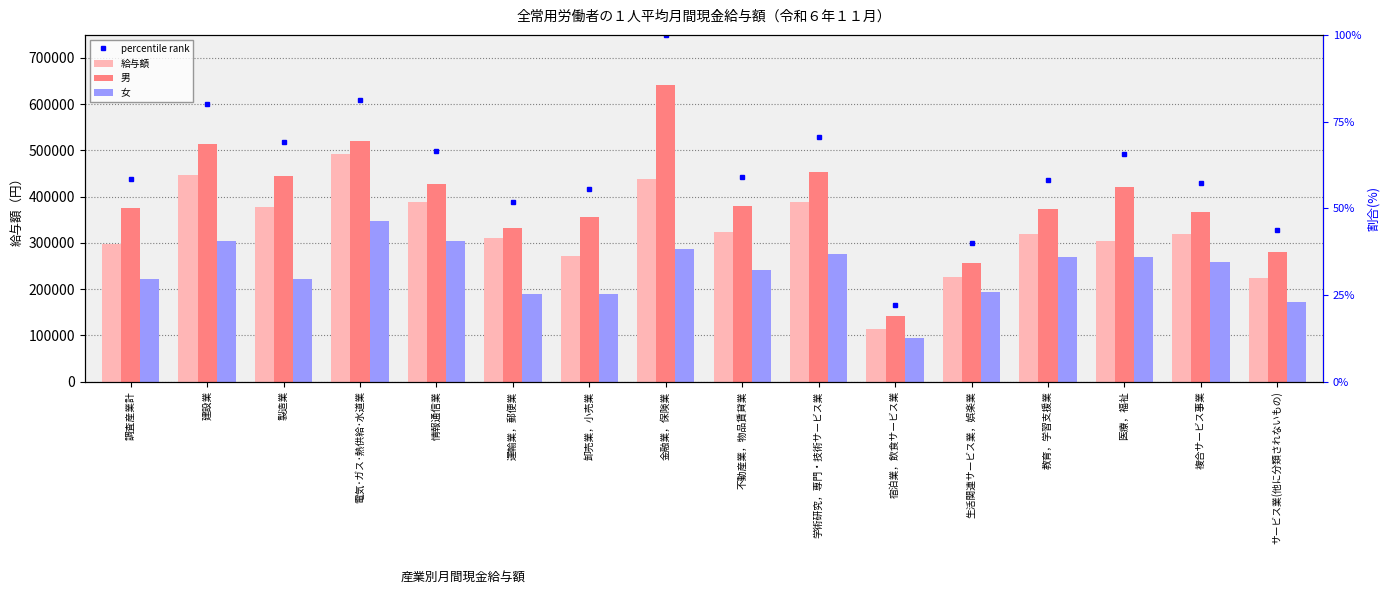

Which has a higher value, 複合サービス事業 or サービス業(他に分類されないもの)?

複合サービス事業